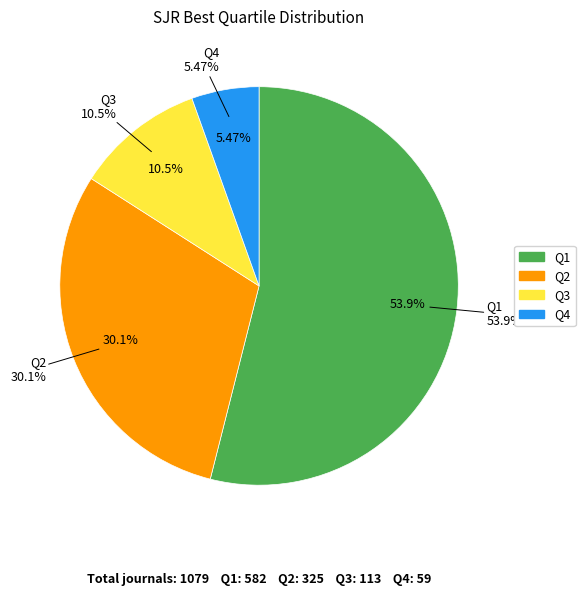

To the nearest percent, what is the difference between the largest and smallest slice percentages?

48%